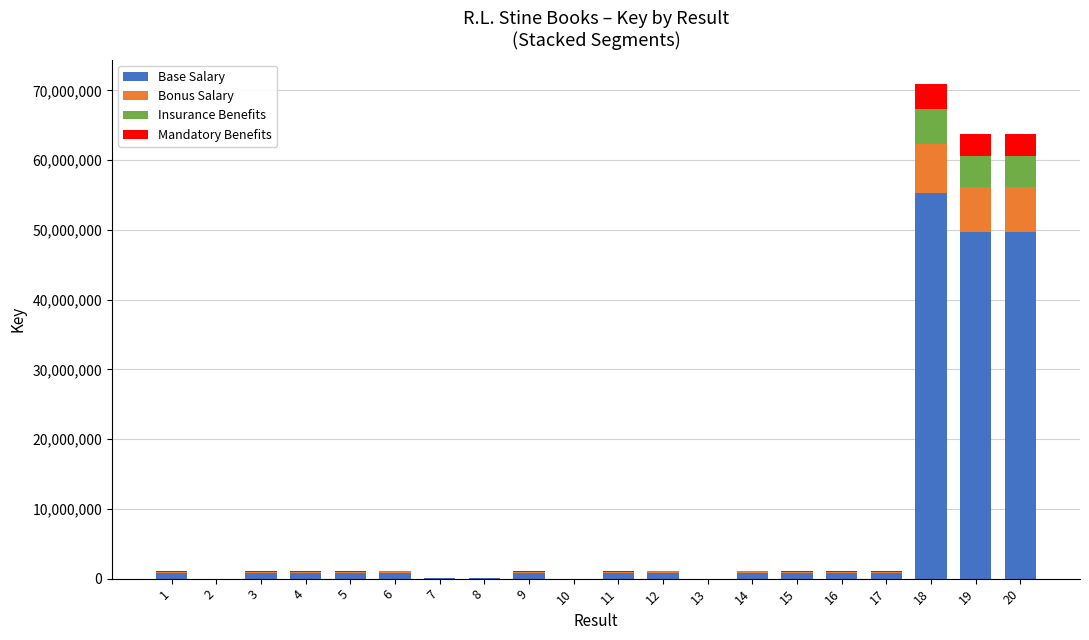

What is the maximum value for Base Salary?

55294325.6